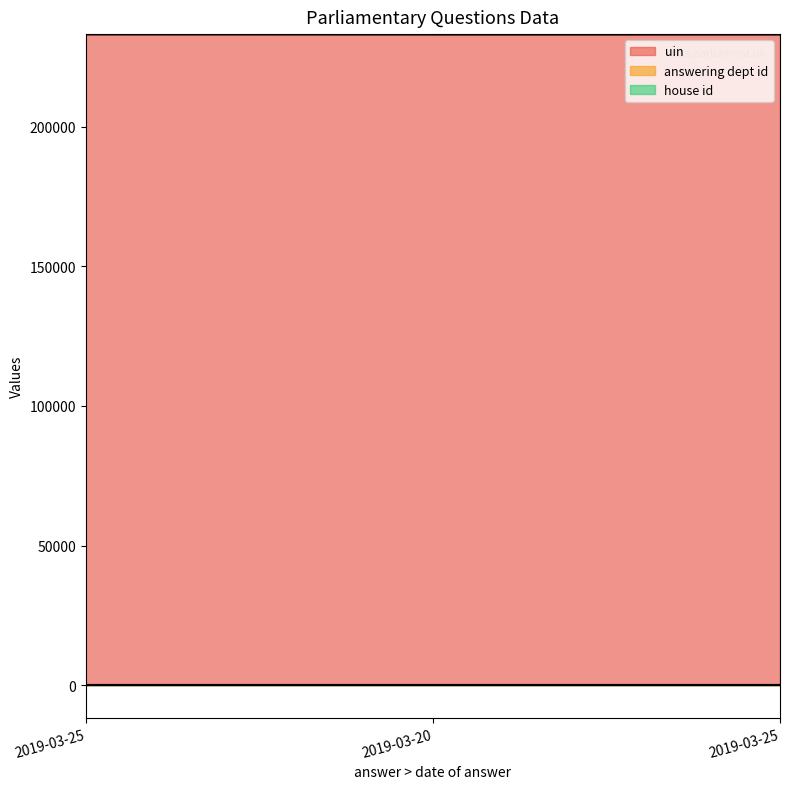

True or false: answering dept id has a value of 10 at 2019-03-25.

True